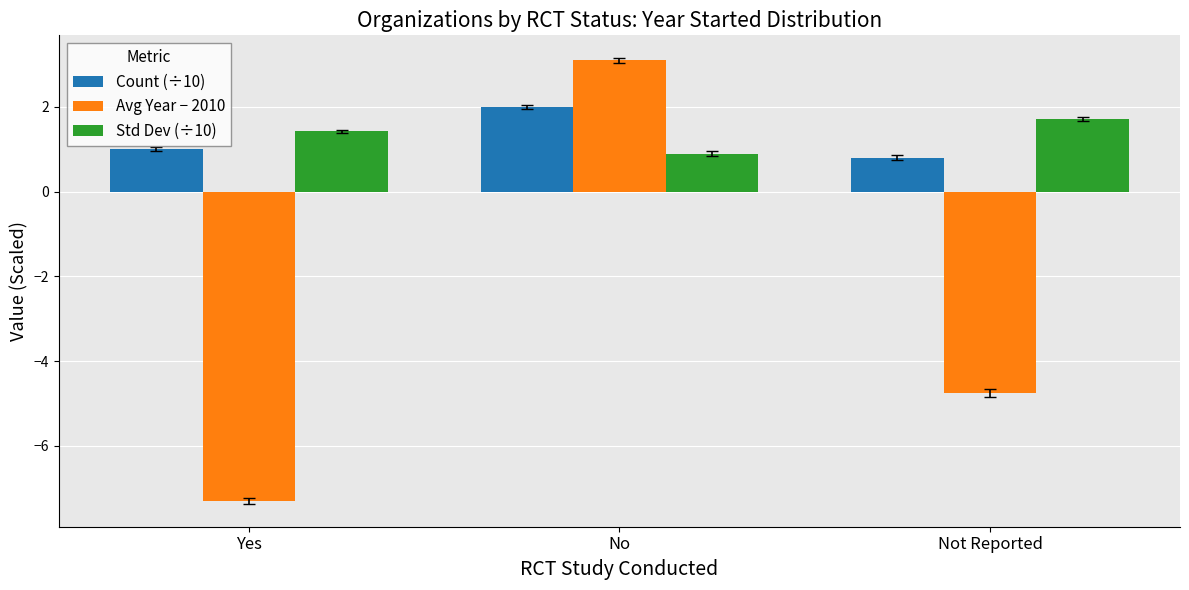

Count the Count (÷10) values in the range 0 to 2.

3